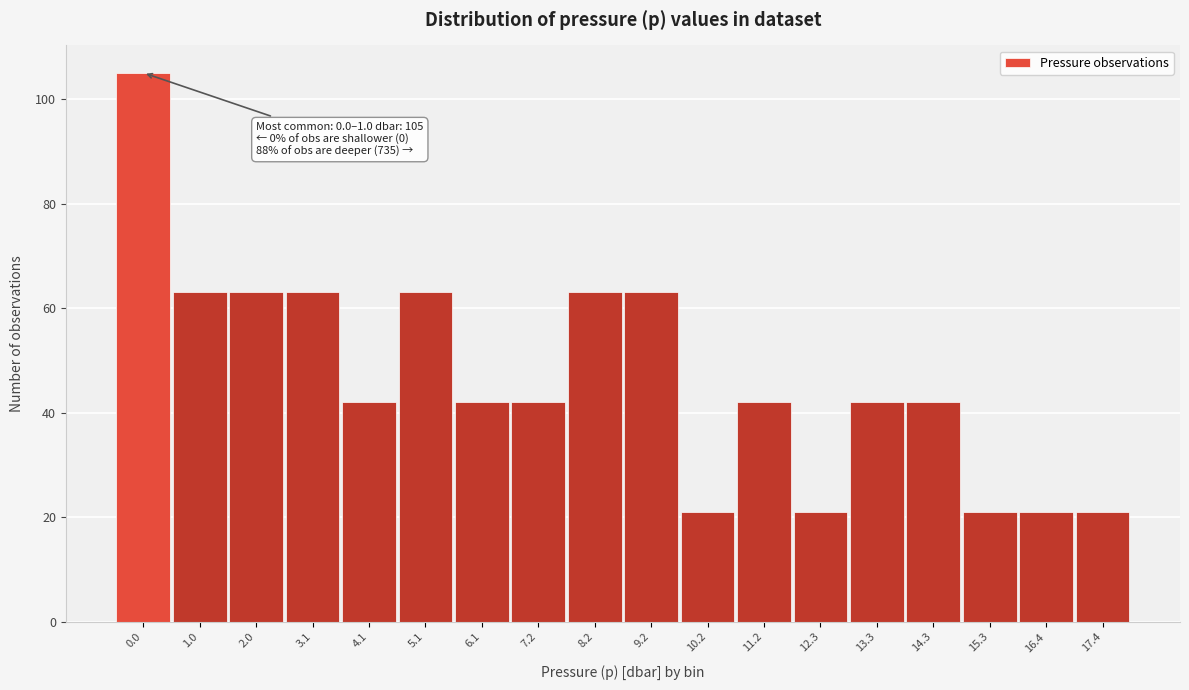

Reading left to right, transcribe all the data shown in this chart.

105	63	63	63	42	63	42	42	63	63	21	42	21	42	42	21	21	21